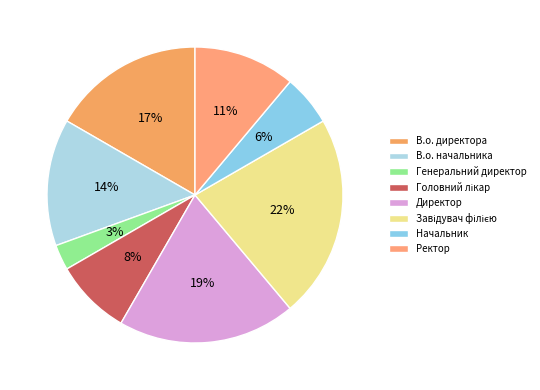

Is it true that Ректор is 5% of the pie?

False